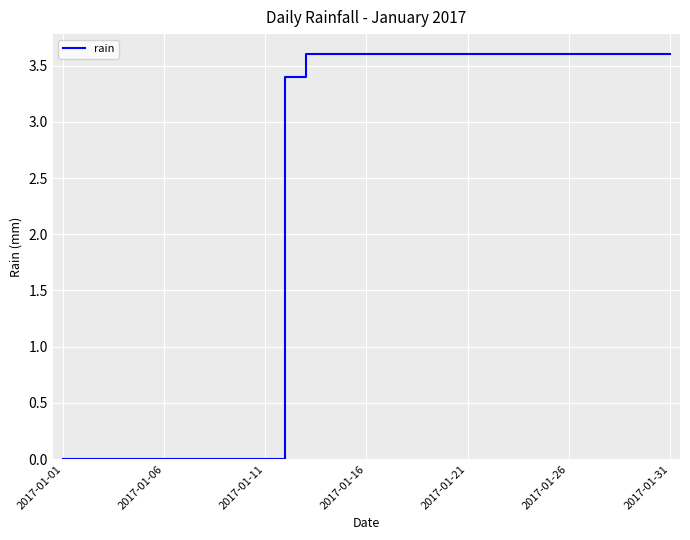

What is the maximum value shown in the chart?

3.6